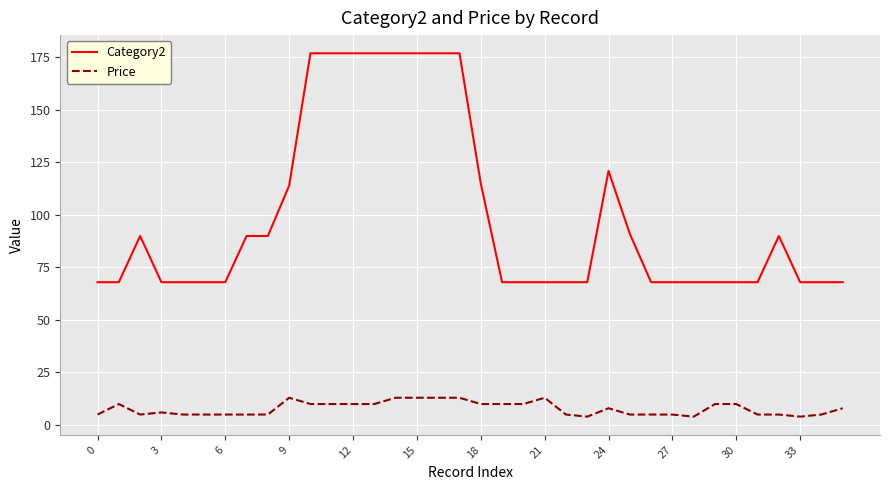

Which series has the largest total across all categories?

Category2